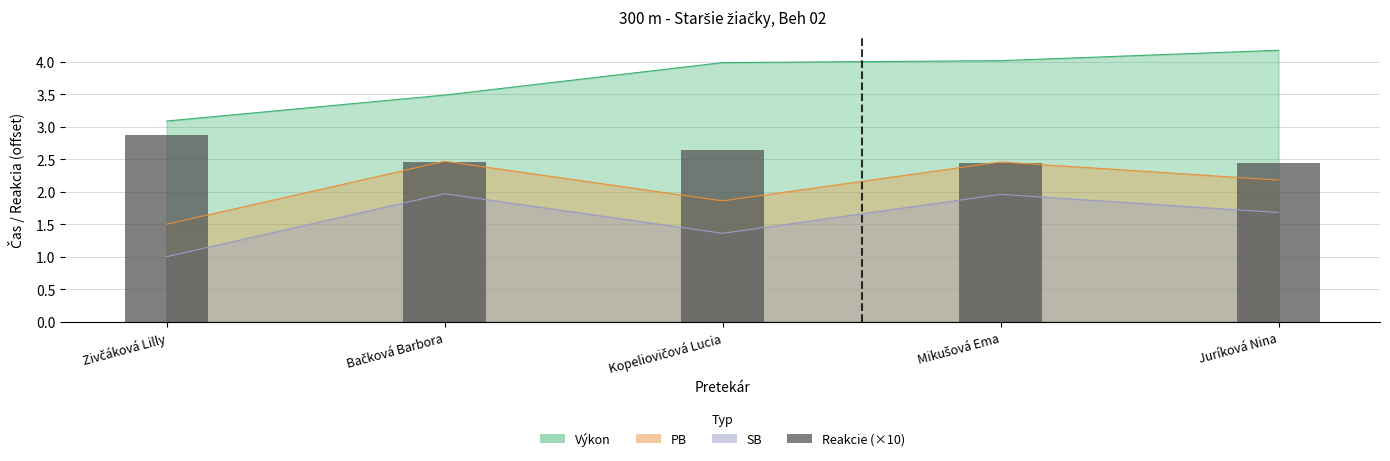

What is the difference between the values at Bačková Barbora and Zivčáková Lilly?

0.4